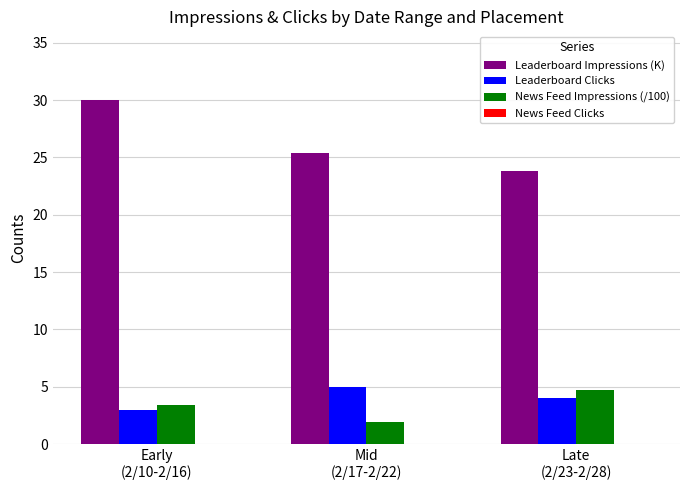

List the series in order of their peak value, lowest first.

News Feed Impressions (/100), Leaderboard Clicks, Leaderboard Impressions (K)